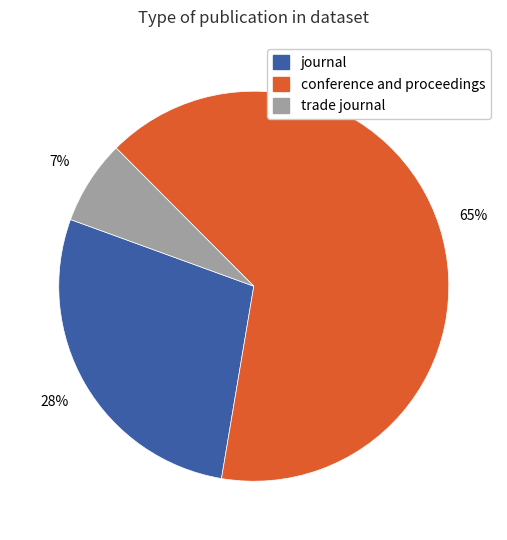

The conference and proceedings slice represents 65% of the pie. True or false?

True